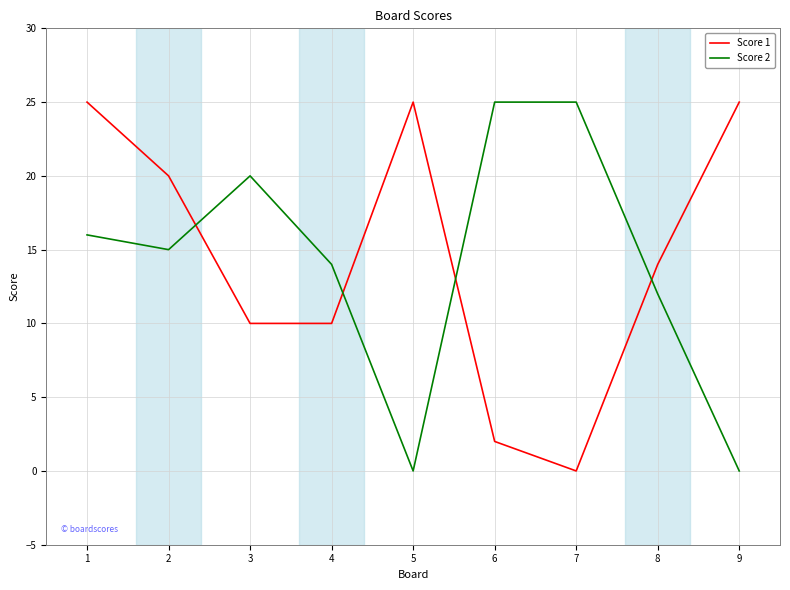

List the series in order of their overall mean, lowest first.

Score 2, Score 1